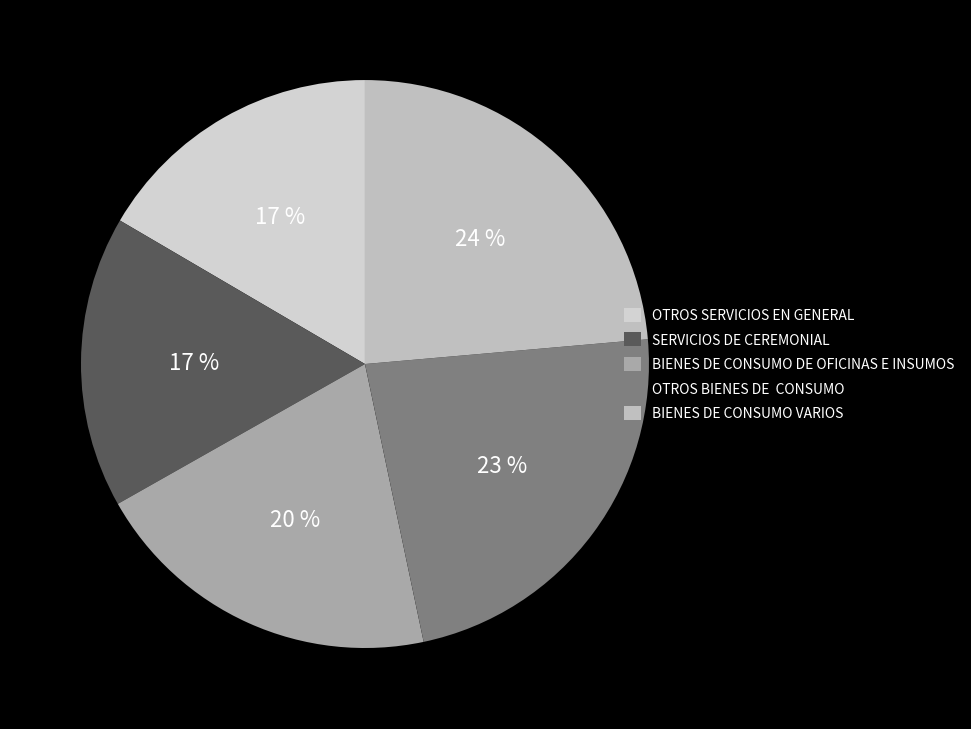

Count the number of slices in the pie.

5